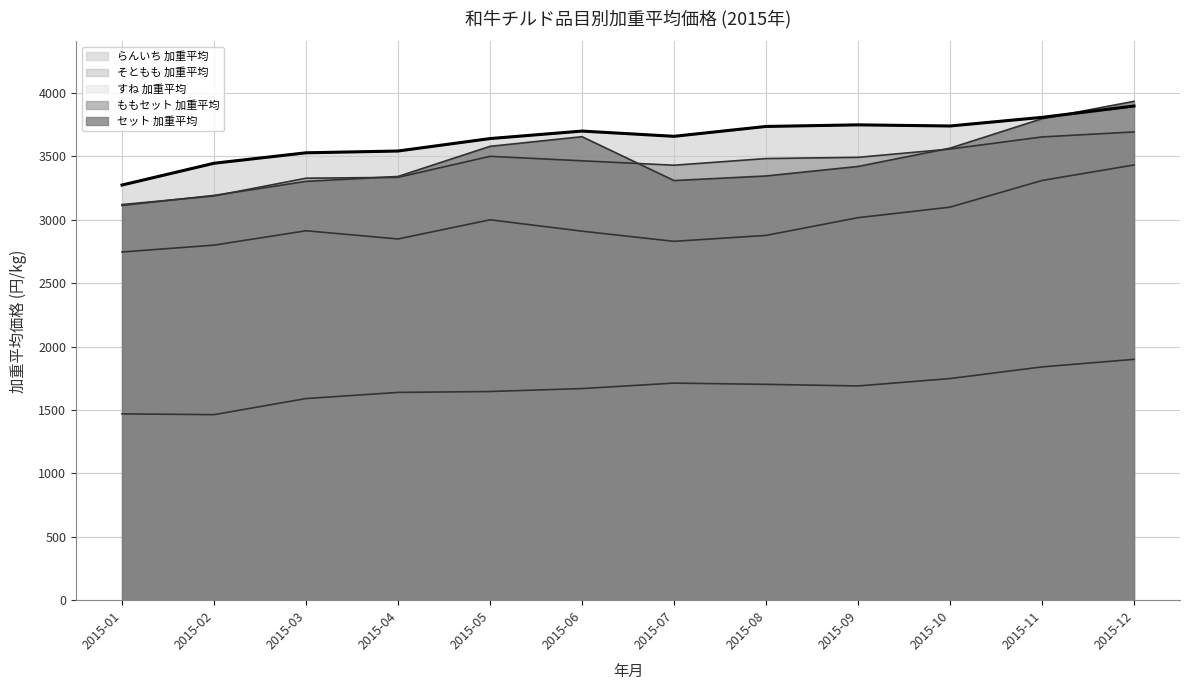

What is the sum of all そともも 加重平均 values?

35788.2